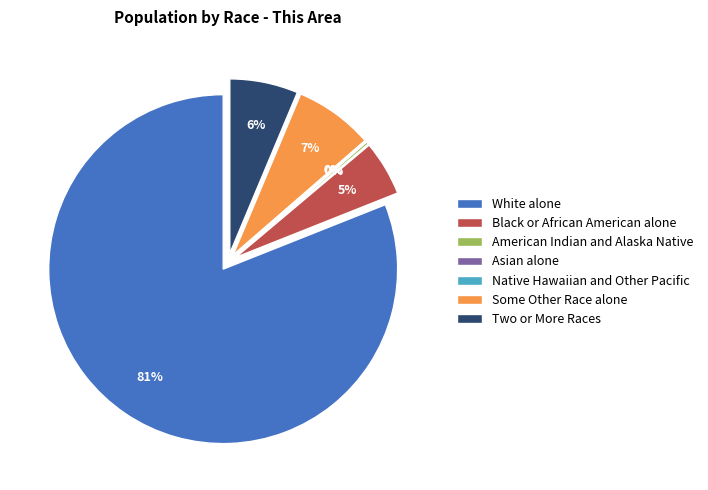

To the nearest percent, what is the difference between the Black or African American alone and White alone slice percentages?

76%